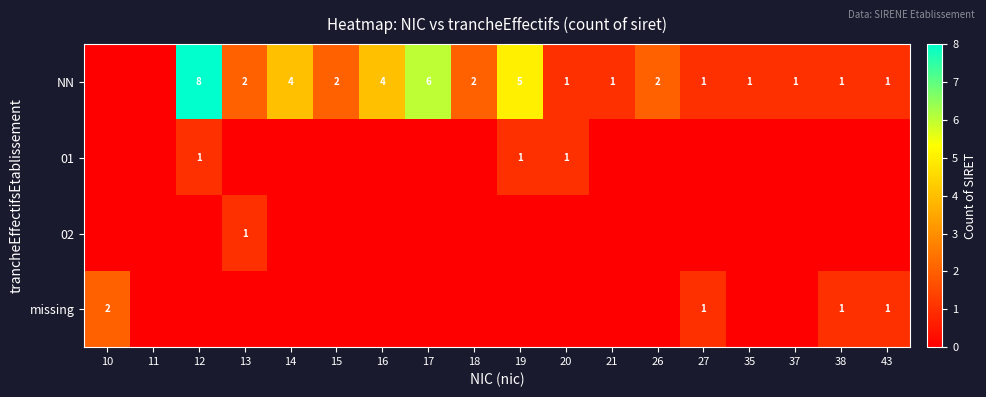

True or false: NN has a value of 2 at 26.

True